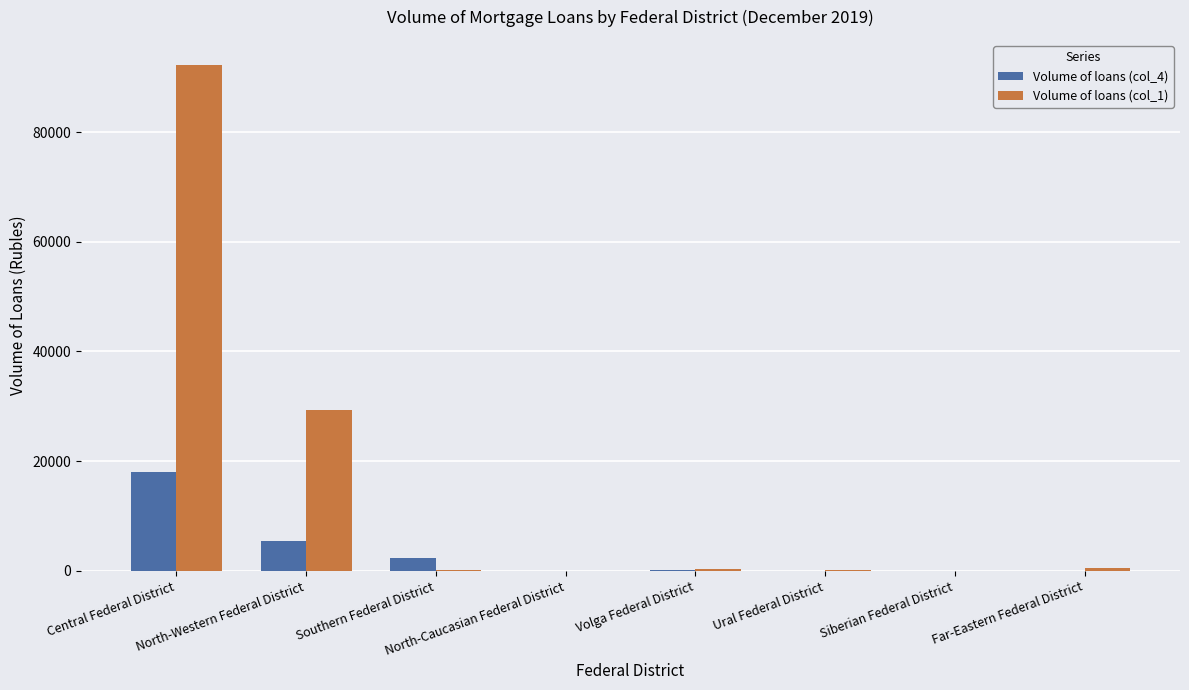

How many groups of bars are there?

8